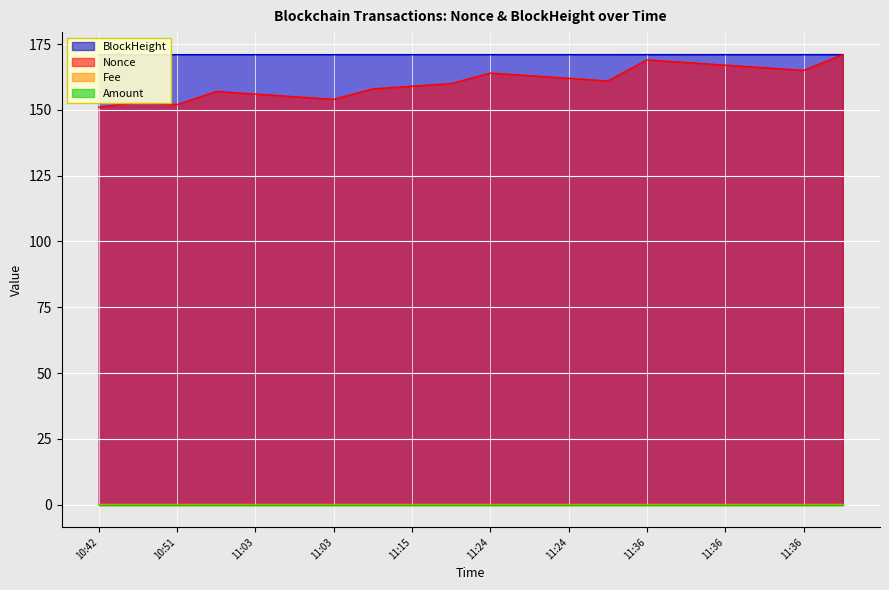

Which has a higher value, 11:03 or 11:36?

11:36